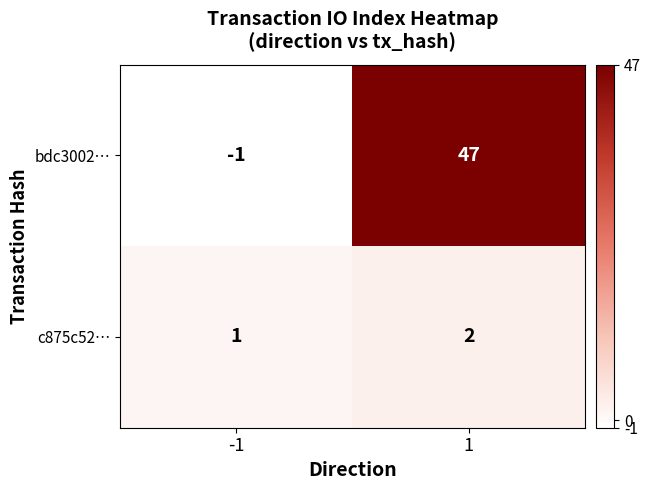

Which series has the widest spread of values?

bdc3002…